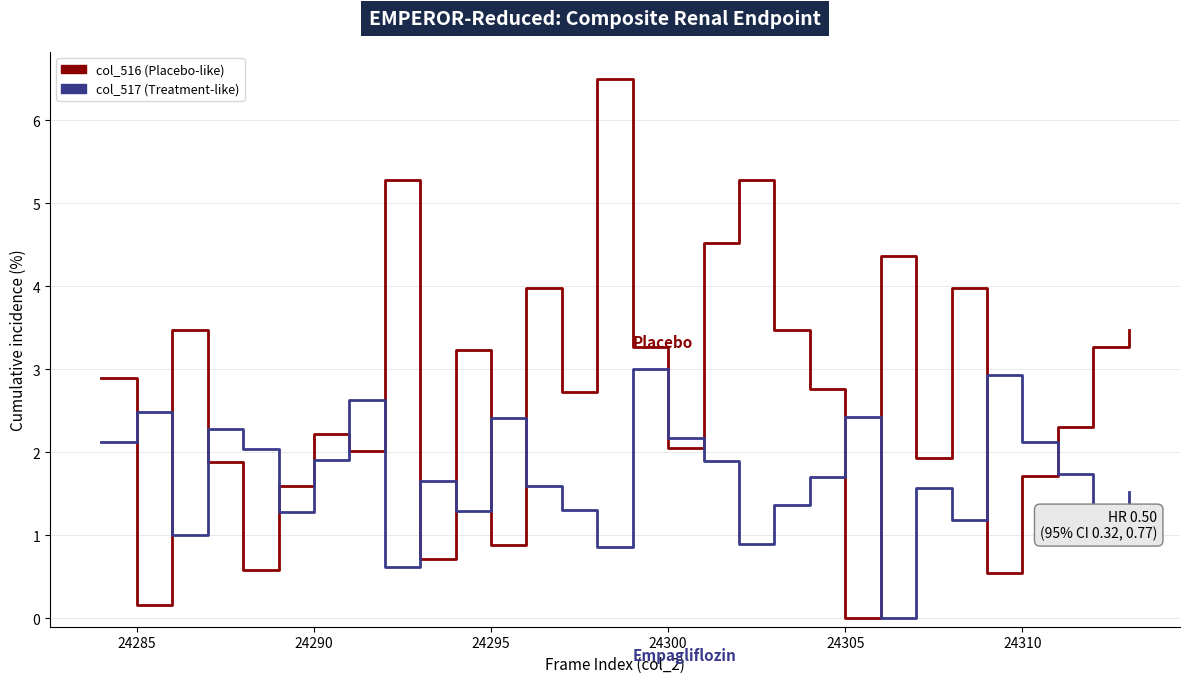

After their last crossing, which series has the higher values: col_516 (Placebo-like) or col_517 (Treatment-like)?

col_516 (Placebo-like)